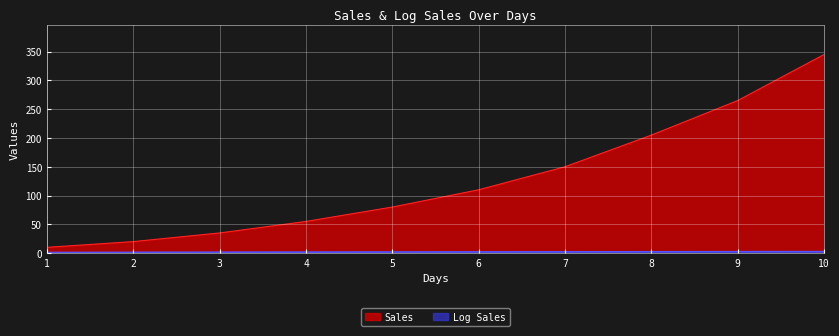

Reading left to right, what are all the values shown in this chart?

Sales: 10.0	20.0	35.0	55.0	80.0	110.0	150.0	205.0	265.0	345.0
Log Sales: 1.0	1.3	1.5	1.7	1.9	2.0	2.2	2.3	2.4	2.5